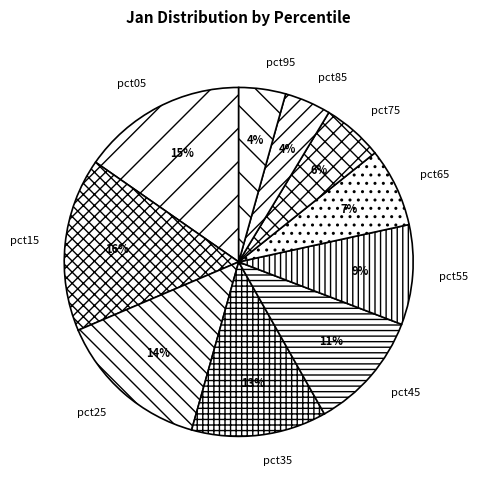

Is the sum of pct65 and pct45 greater than half?

No